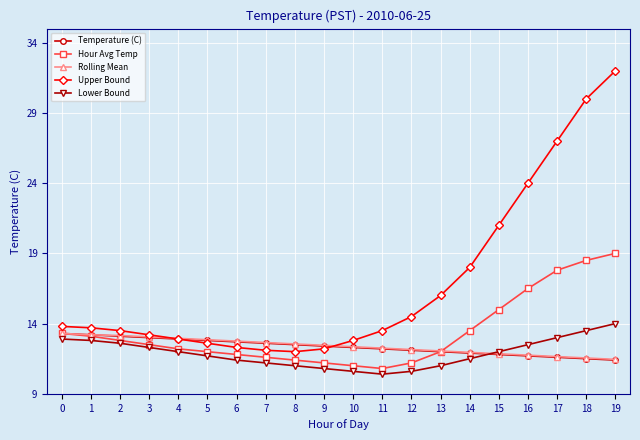

What is the smallest value displayed?

10.4